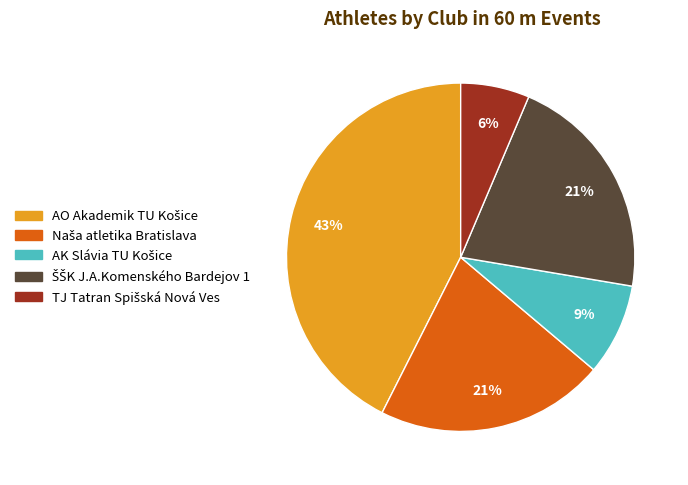

Is there a majority slice in this chart?

No